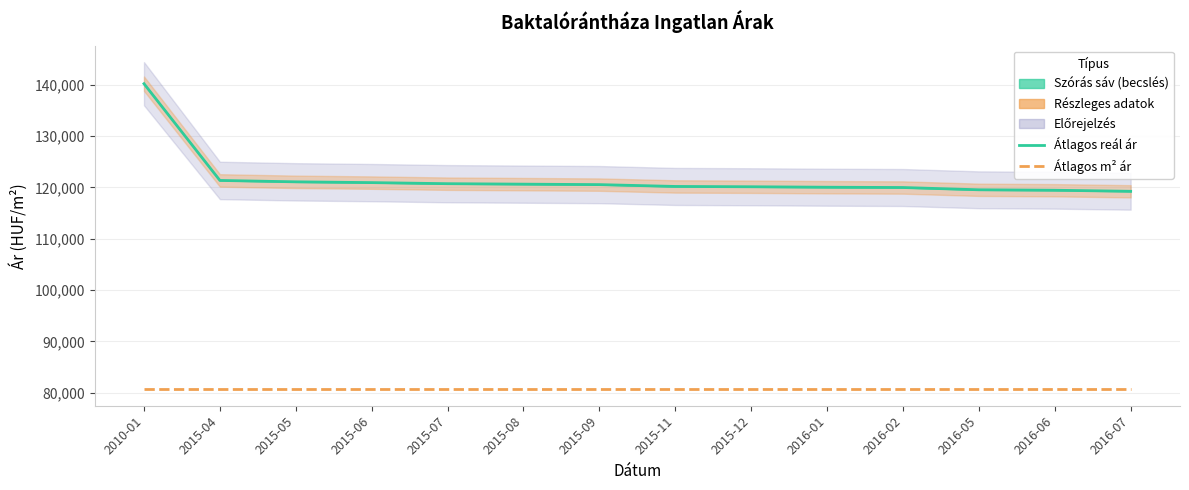

Reading left to right, transcribe all the data shown in this chart.

Átlagos reál ár: 140168	121344	121072	120921	120711	120621	120531	120174	120114	120025	119966	119524	119436	119231
Átlagos négyzetméter ár: 80681	80681	80681	80681	80681	80681	80681	80681	80681	80681	80681	80681	80681	80681